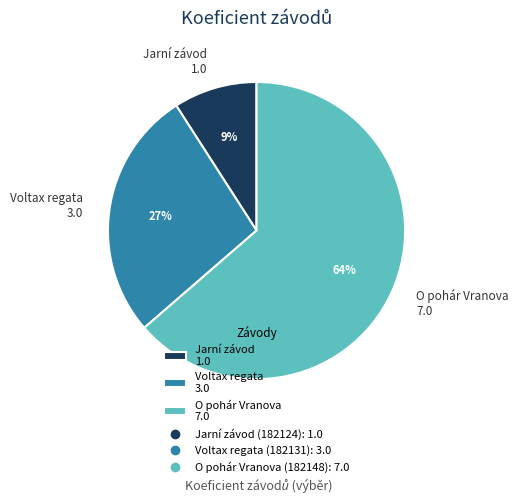

Does any single category account for the majority?

Yes